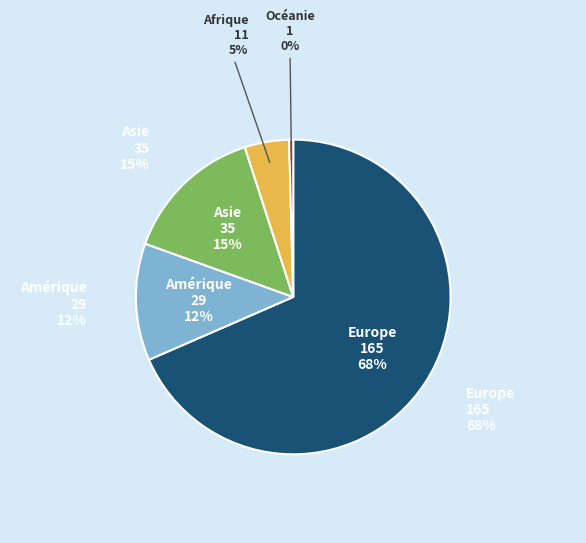

To the nearest percent, what is the difference between the Europe and Afrique slice percentages?

64%